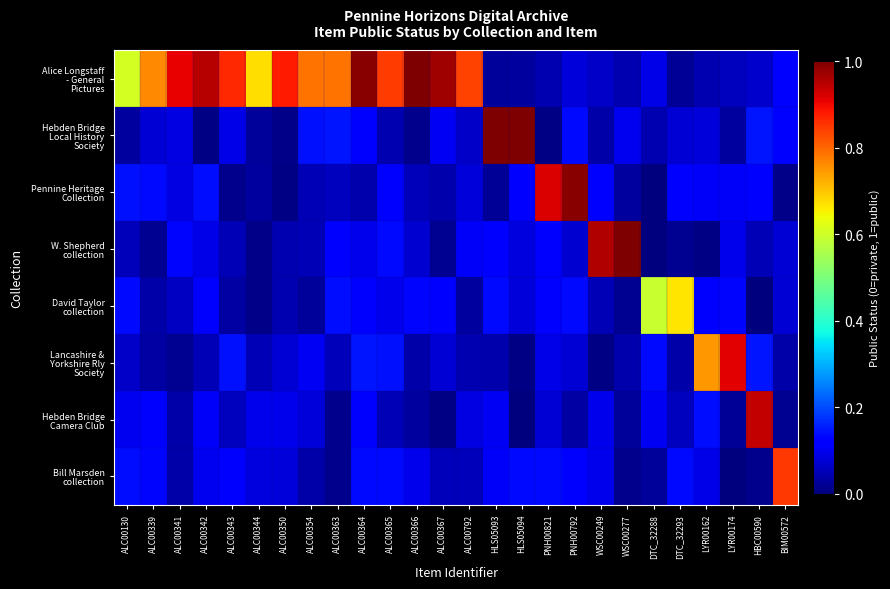

How many data points does each series have?

26